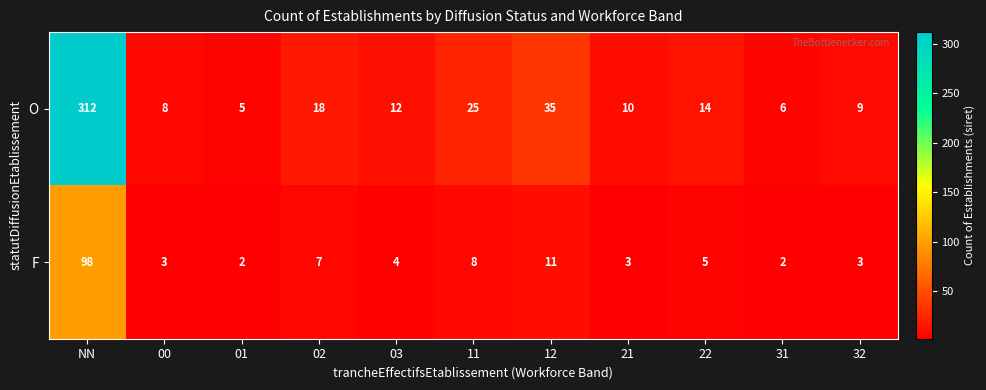

What is the sum of the F values at 11 and 12?

19